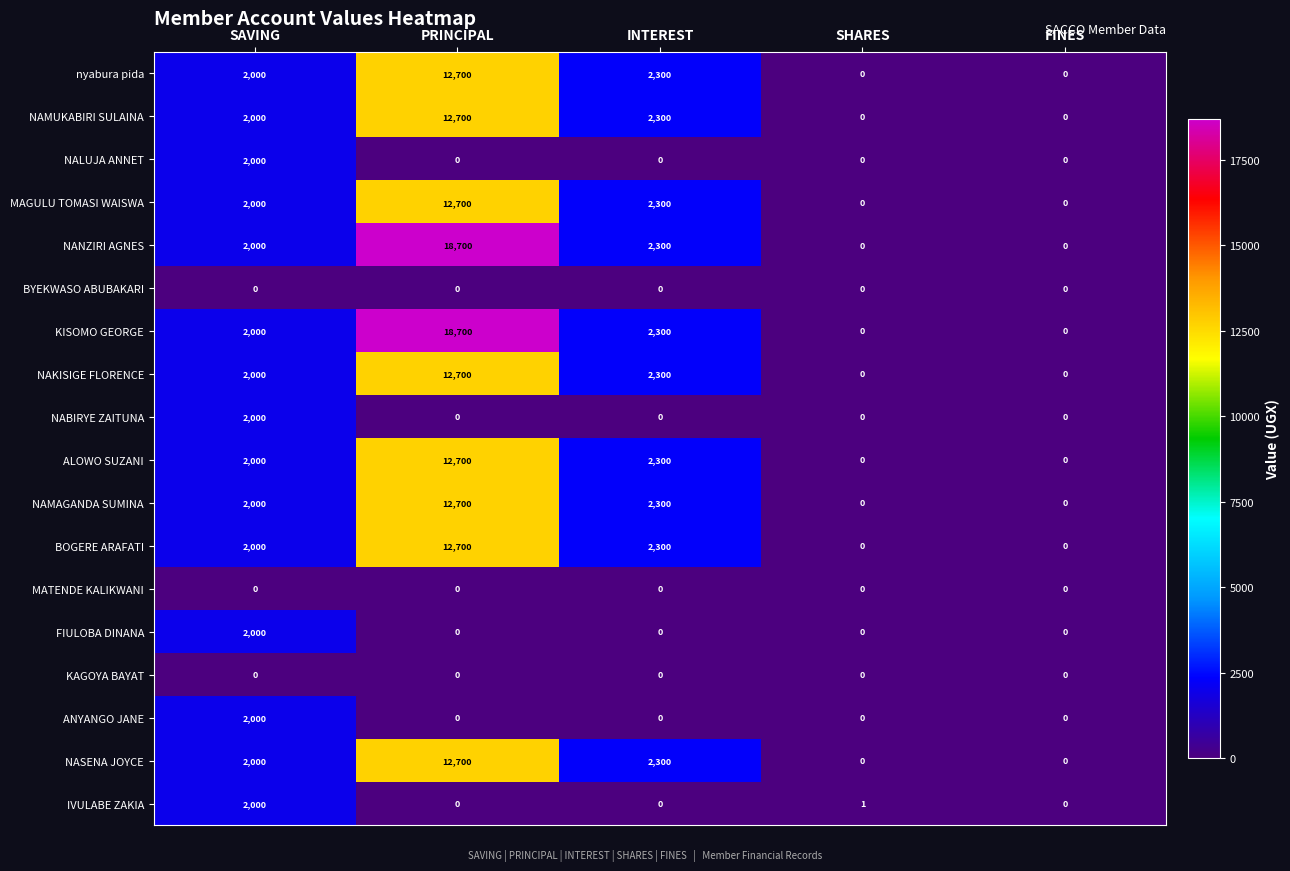

What is the maximum value shown in the chart?

18700